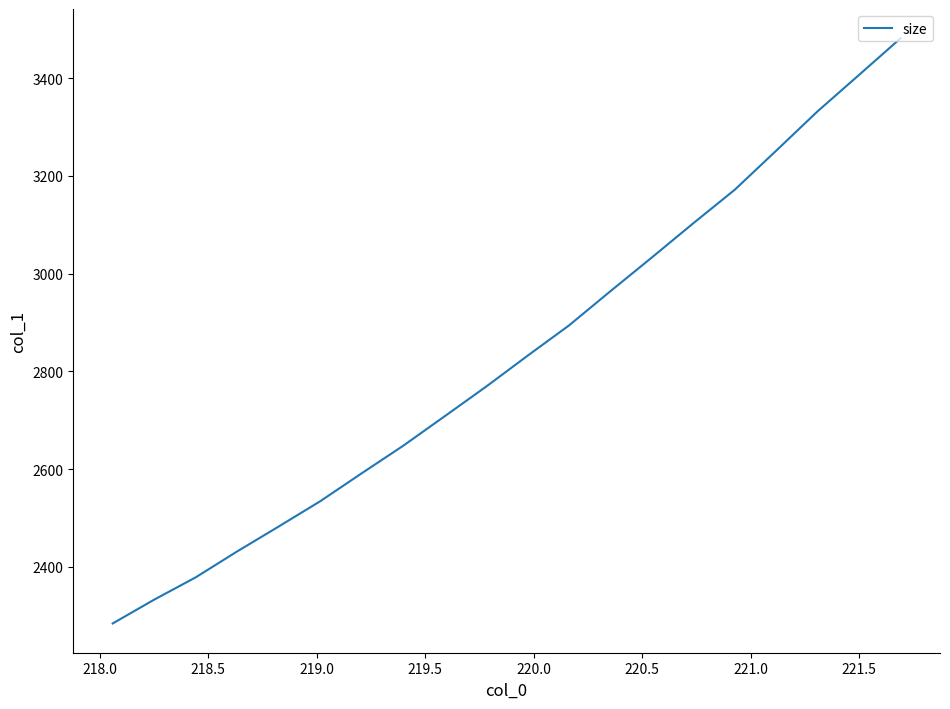

How many distinct data groups are displayed?

1